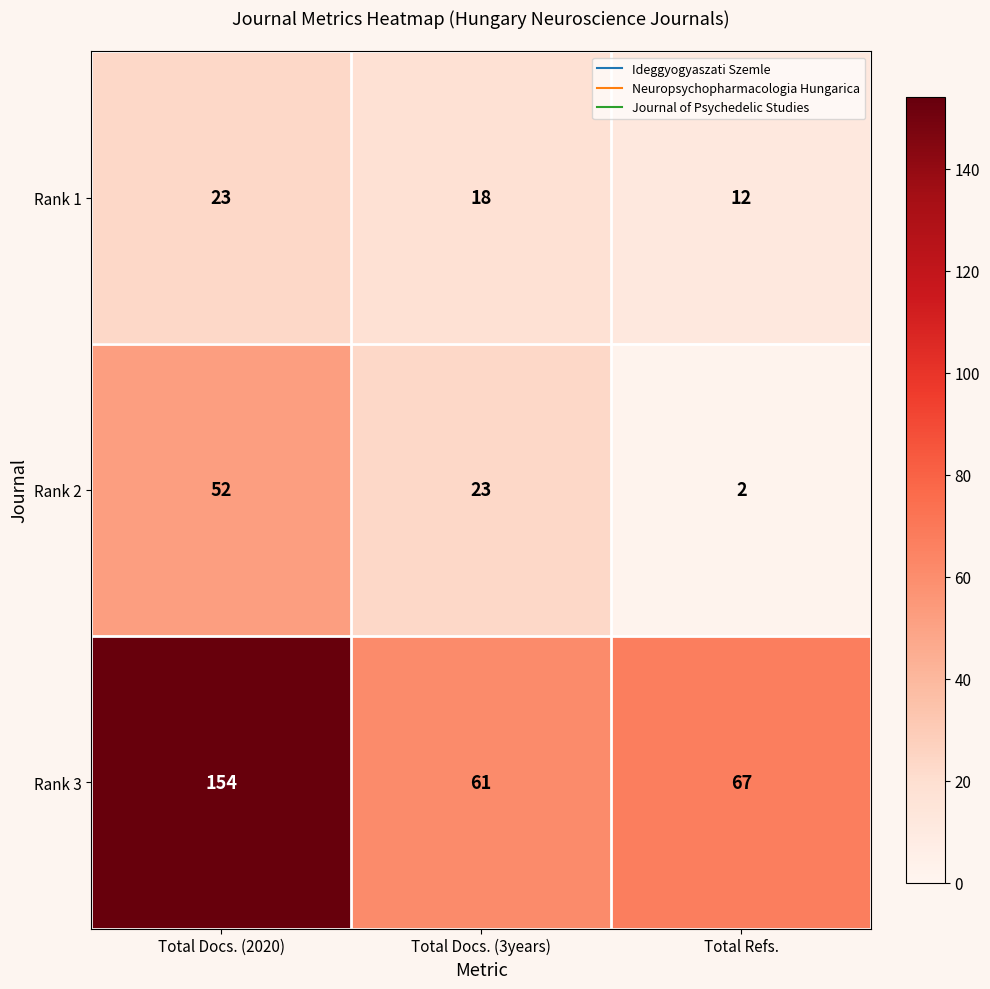

At which category is the sum across all series the highest?

Total Docs. (2020)